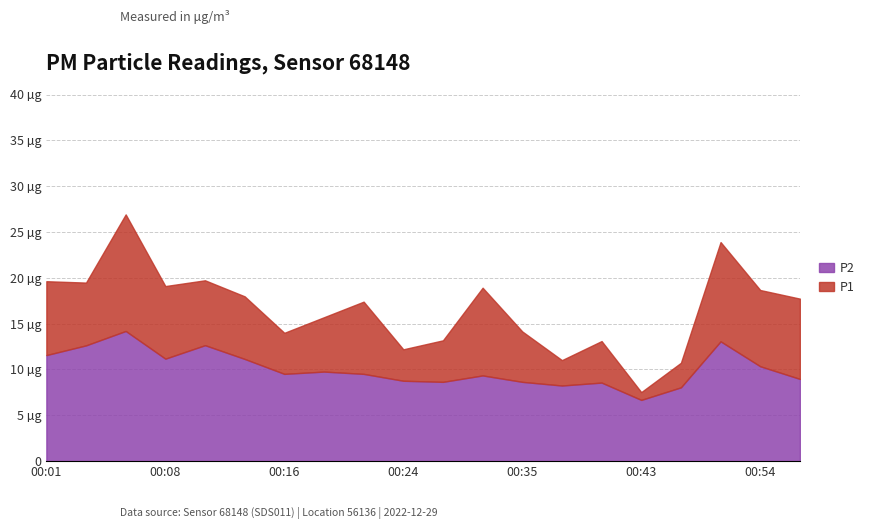

Is it true that P1 equals 9.6 at 00:01?

False